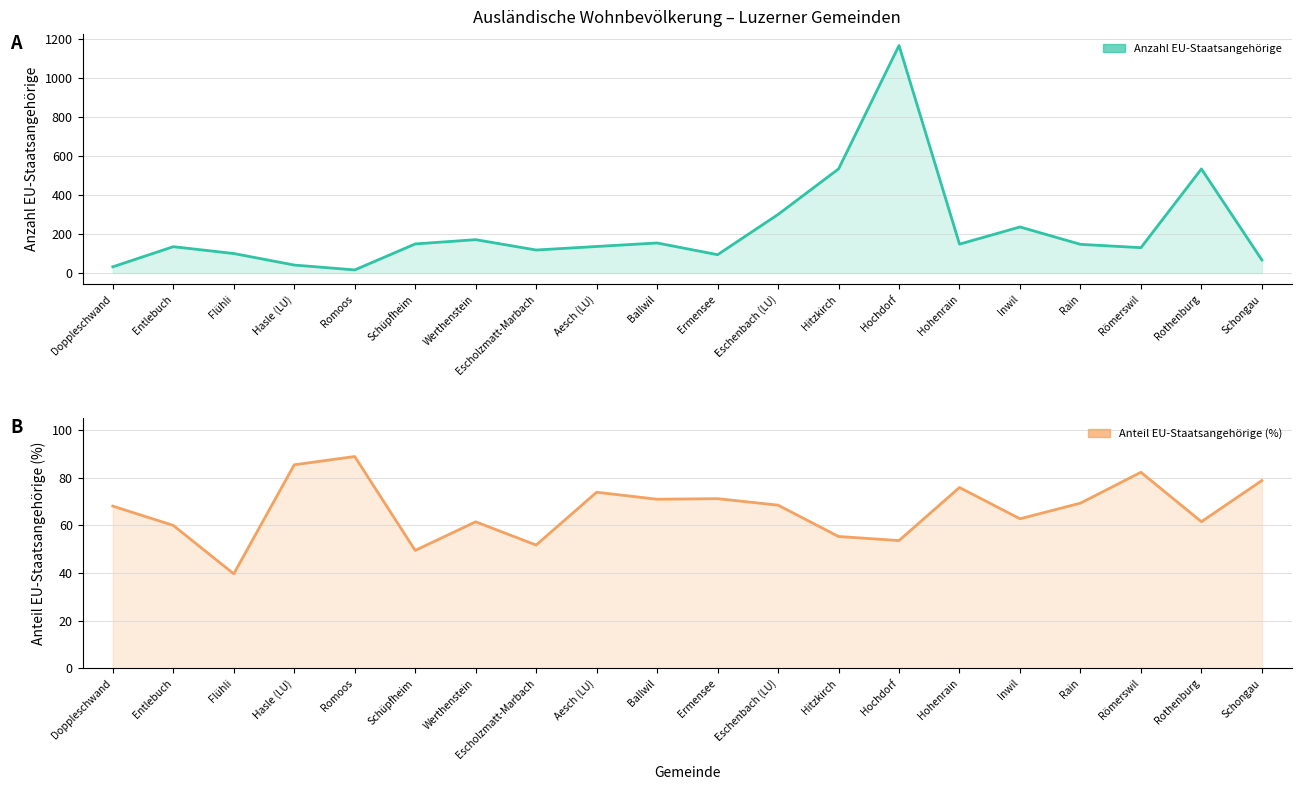

Between which two adjacent categories do Anteil EU-Staatsangehörige (%) and Anzahl EU-Staatsangehörige first intersect?

Doppleschwand and Entlebuch